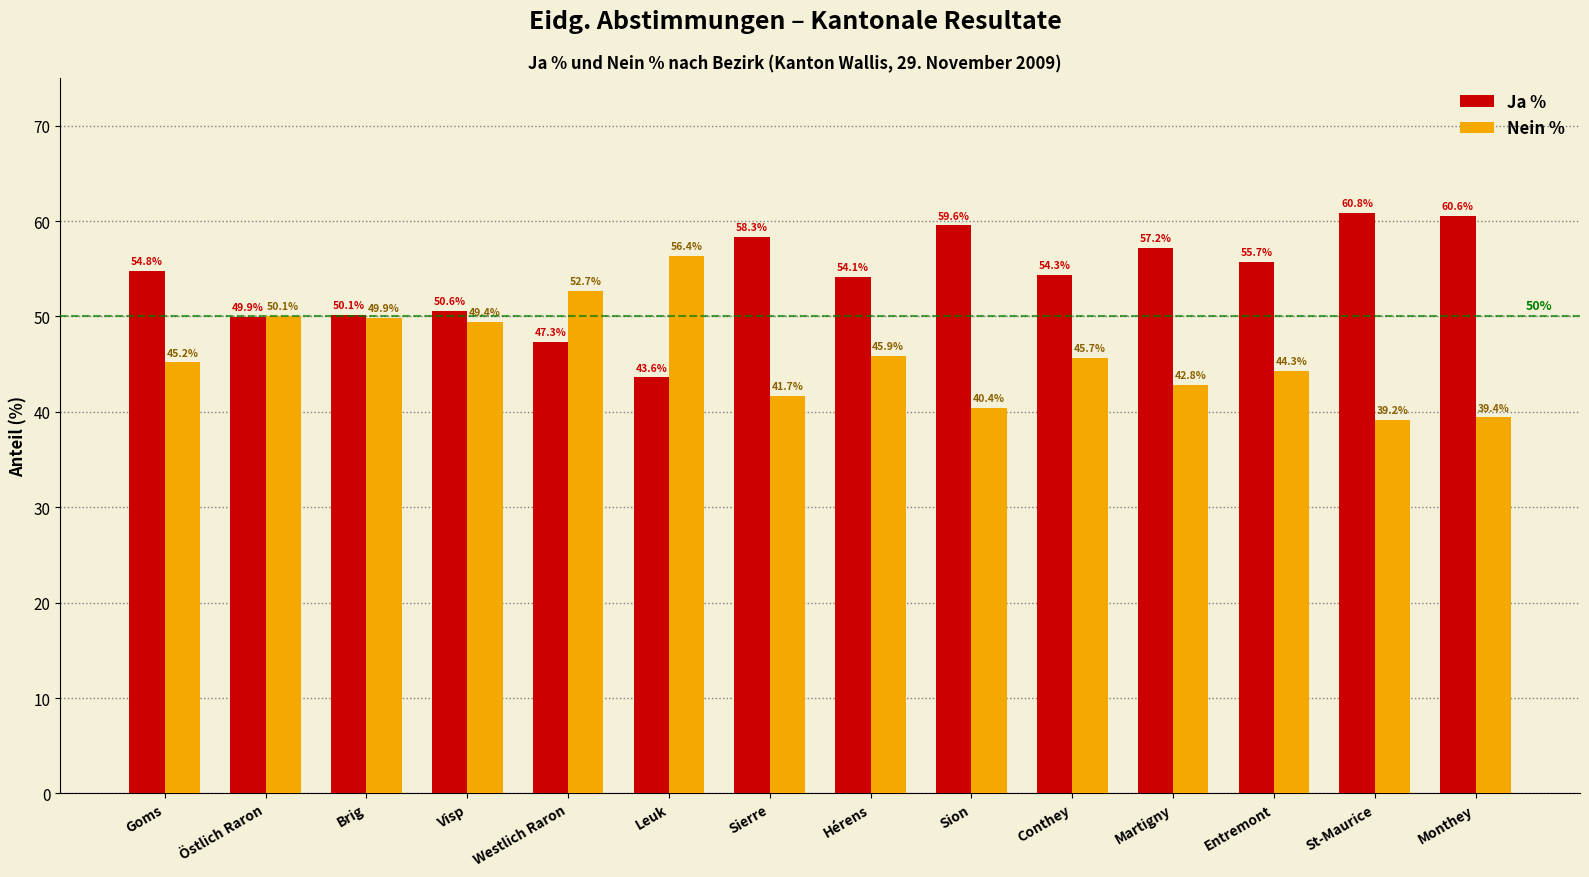

How many values in the Nein % series are below 45?

6